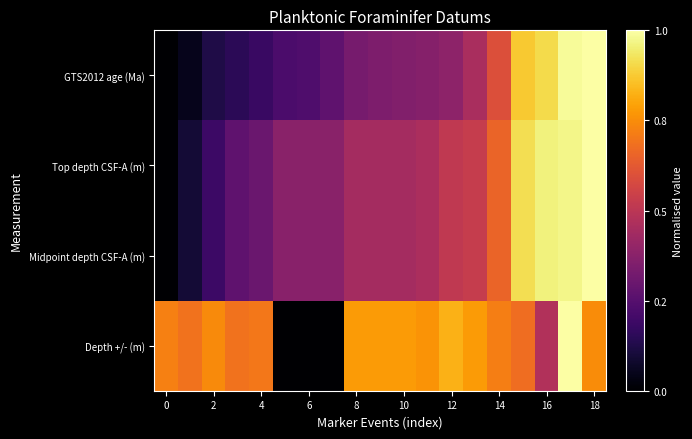

Which series has the largest total across all categories?

Depth +/- (m)